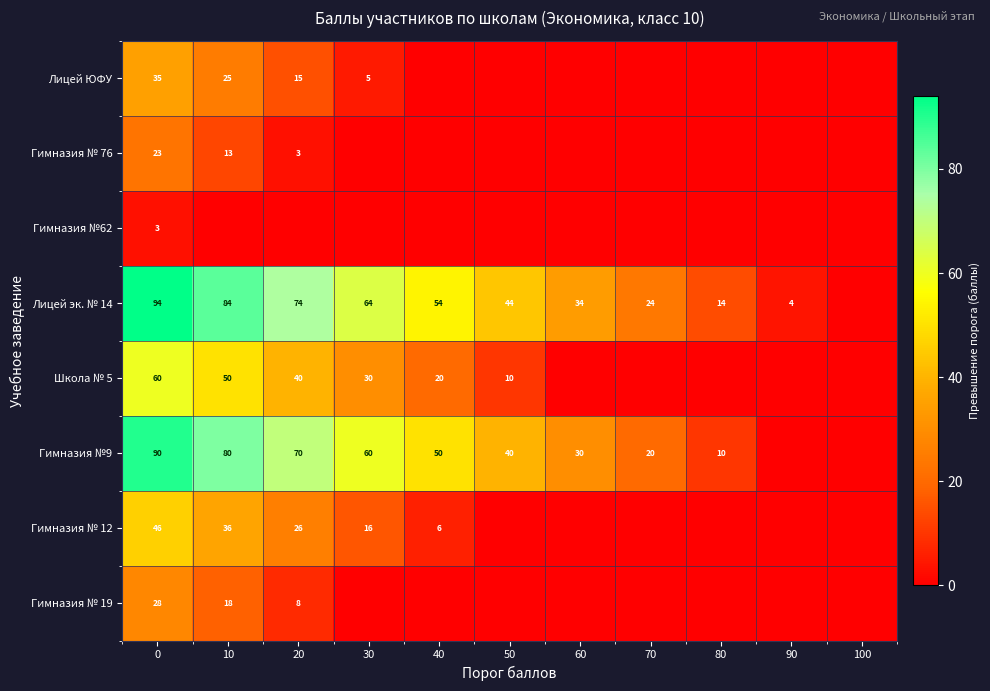

What is the difference between the highest and lowest values at 90?

4